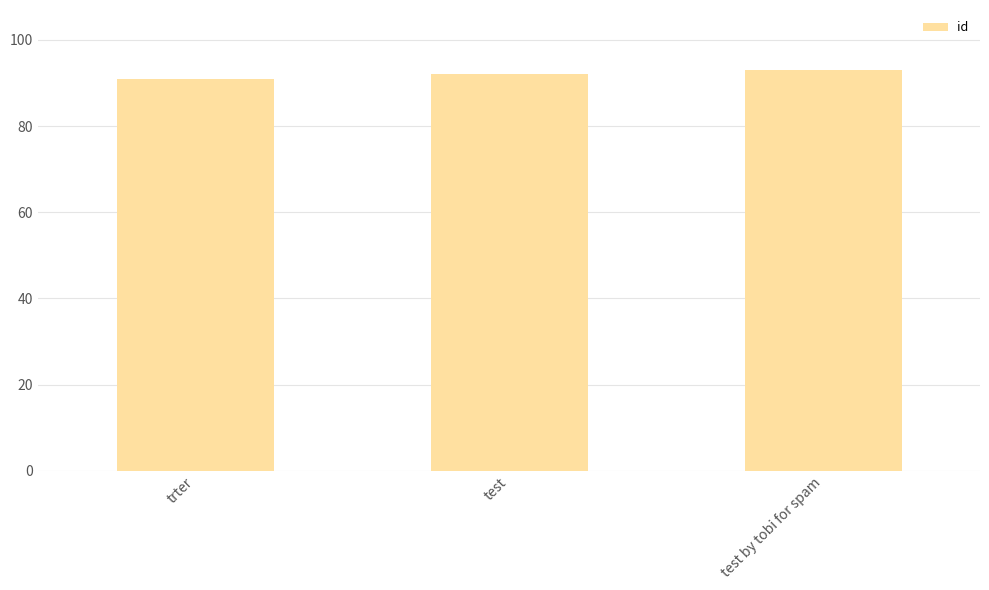

What is the difference between the maximum and minimum values?

2